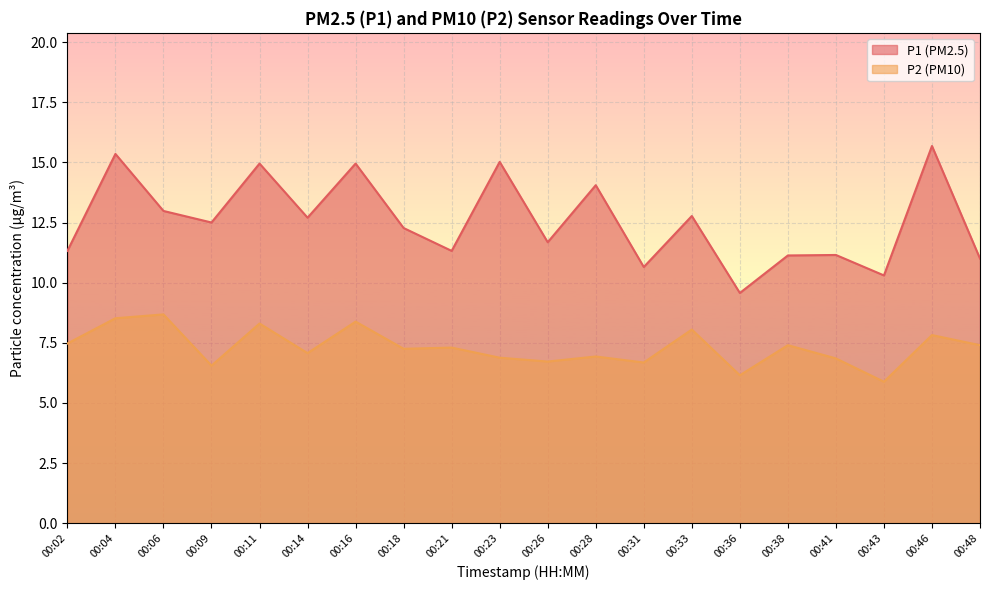

Reading left to right, list all the values displayed in this chart.

P1: 00:02=11.3	00:04=15.3	00:06=13.0	00:09=12.5	00:11=14.9	00:14=12.7	00:16=14.9	00:18=12.3	00:21=11.3	00:23=15.0	00:26=11.7	00:28=14.1	00:31=10.7	00:33=12.8	00:36=9.6	00:38=11.1	00:41=11.2	00:43=10.3	00:46=15.7	00:48=11.0
P2: 00:02=7.5	00:04=8.5	00:06=8.7	00:09=6.5	00:11=8.3	00:14=7.1	00:16=8.4	00:18=7.2	00:21=7.3	00:23=6.9	00:26=6.7	00:28=6.9	00:31=6.7	00:33=8.1	00:36=6.2	00:38=7.4	00:41=6.8	00:43=5.9	00:46=7.8	00:48=7.4